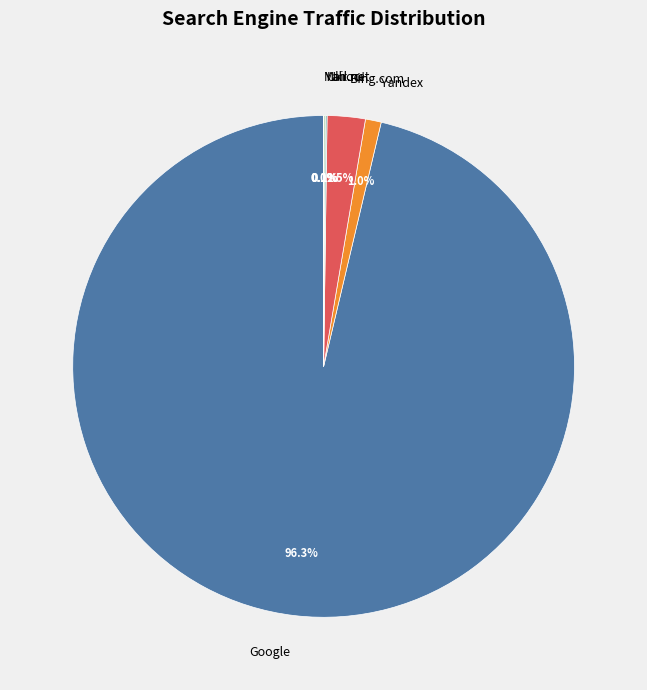

What is the majority slice?

Google